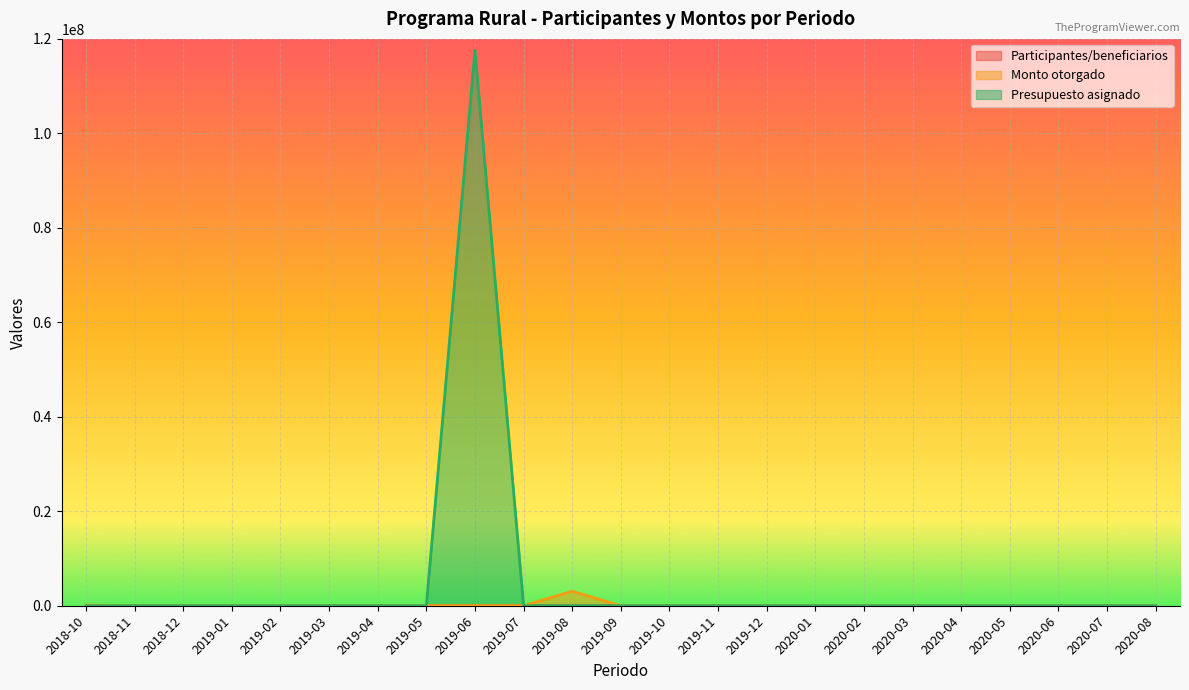

Rank the series at 2020-01 from lowest to highest value.

Participantes/beneficiarios, Monto otorgado, Presupuesto asignado